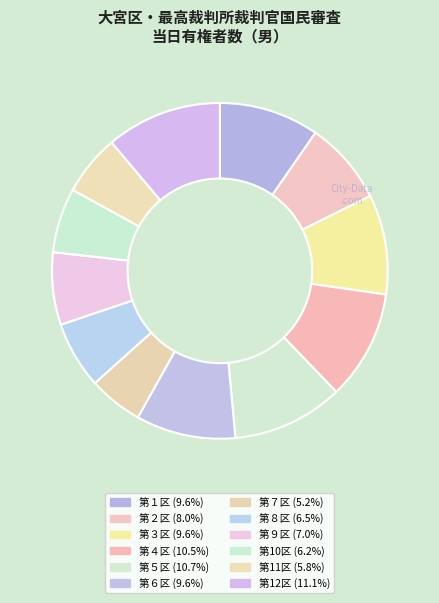

Which slice is the largest?

第12区